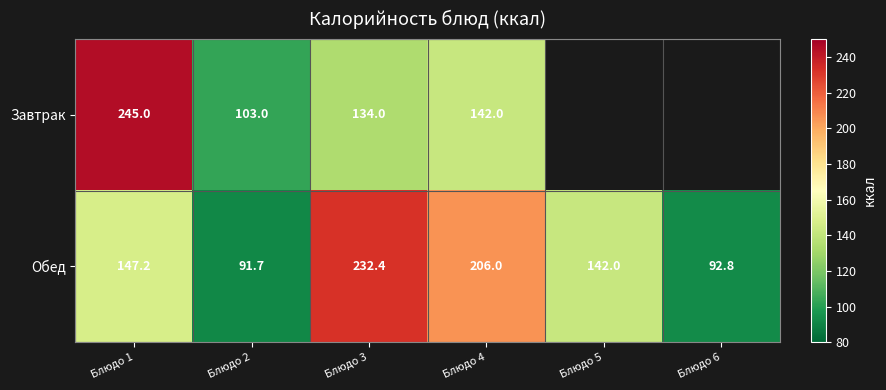

Is it true that Завтрак equals 154.5 at Блюдо 1?

False